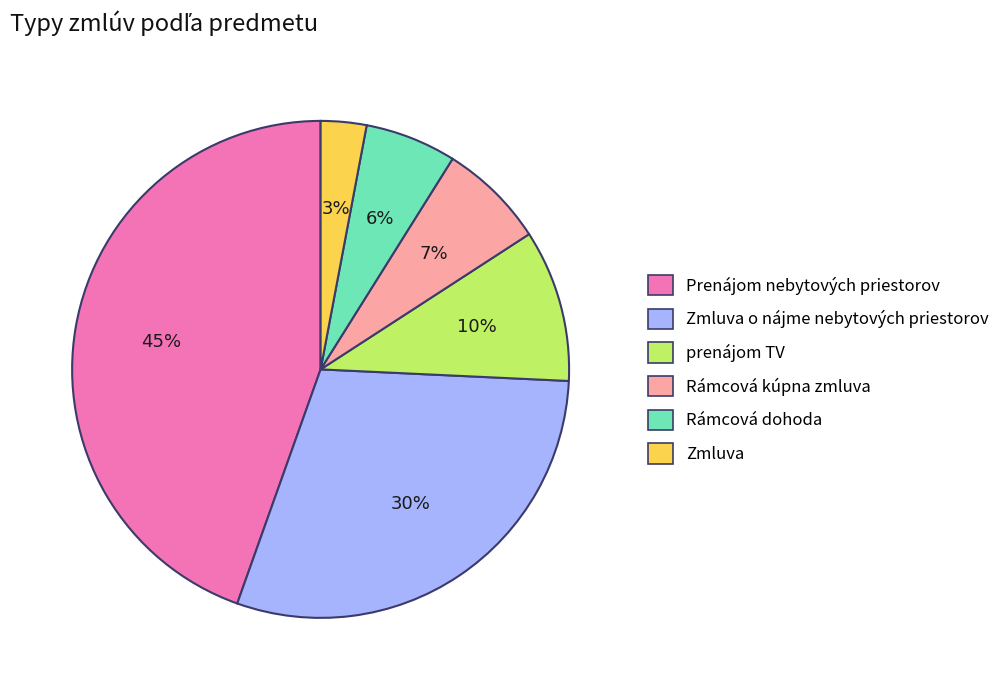

Is there a majority slice in this chart?

No